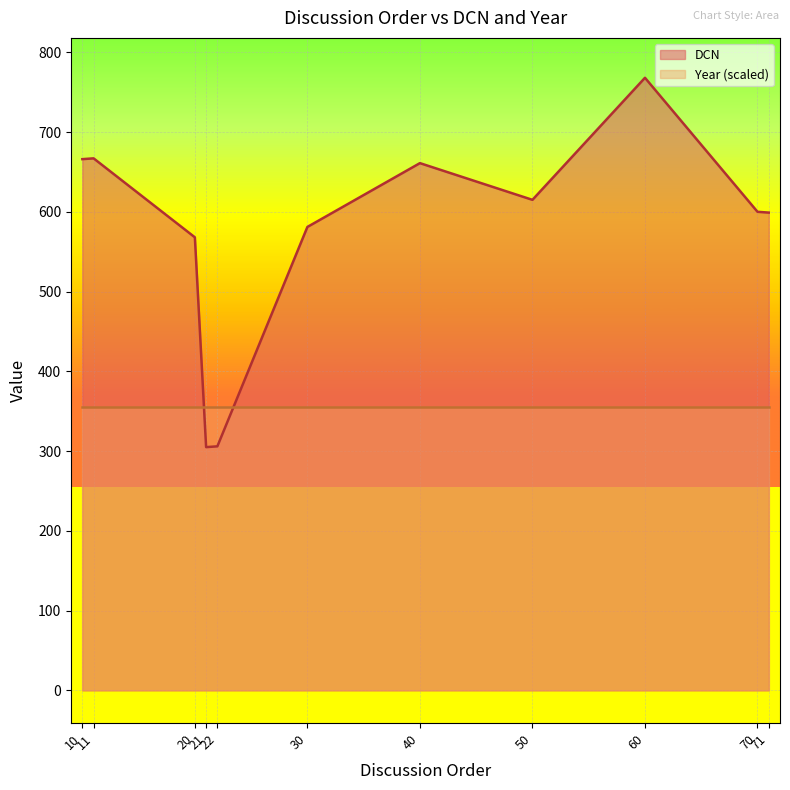

What is the ratio of the value at 22 to the value at 50?

0.5